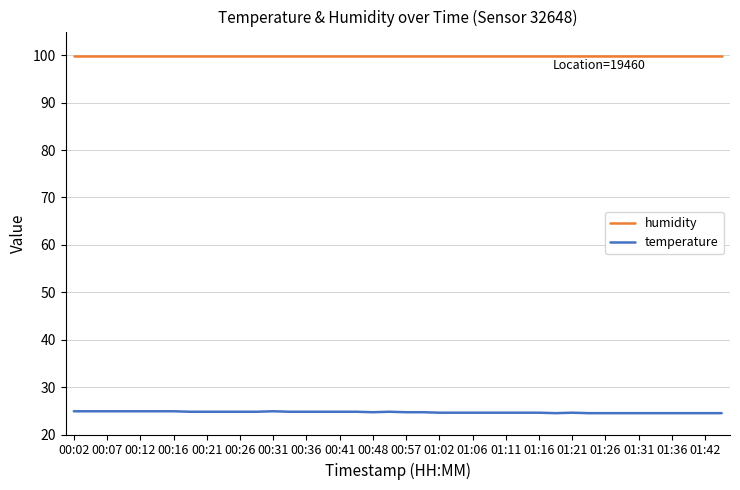

List the series in order of their overall mean, lowest first.

temperature, humidity